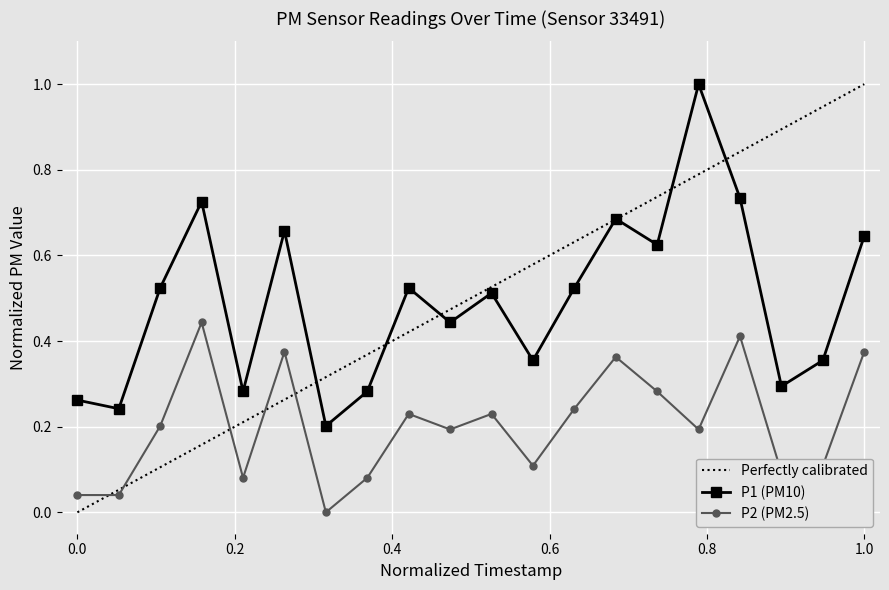

True or false: P2 (PM2.5) and Perfectly calibrated intersect in this chart.

True